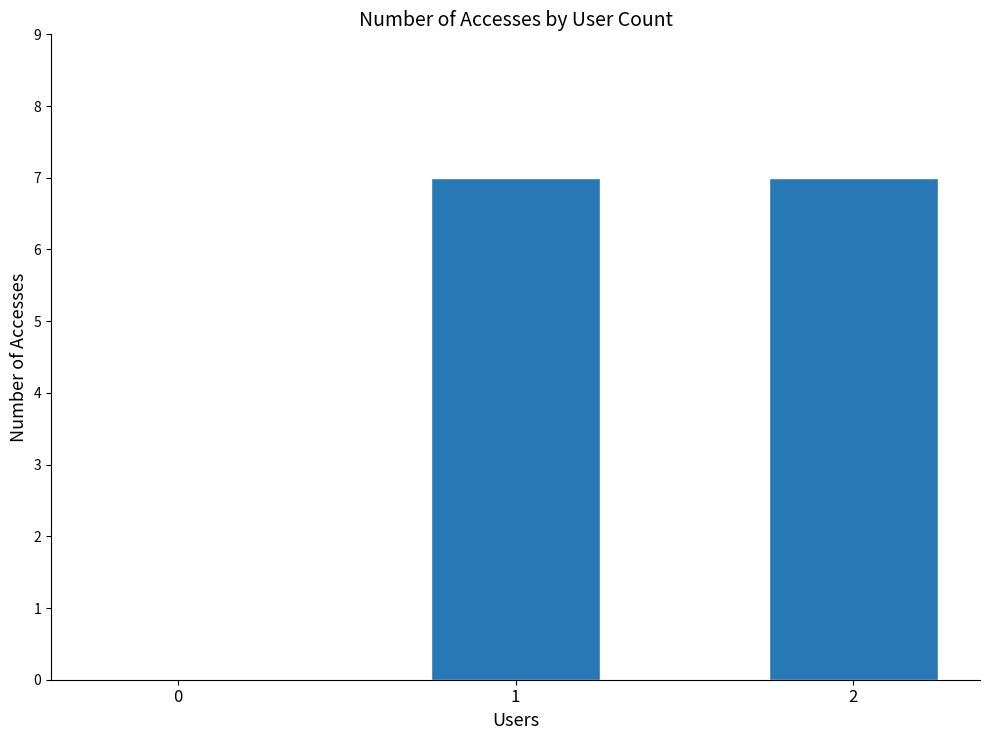

Reading left to right, extract all data points from this chart.

0	7	7